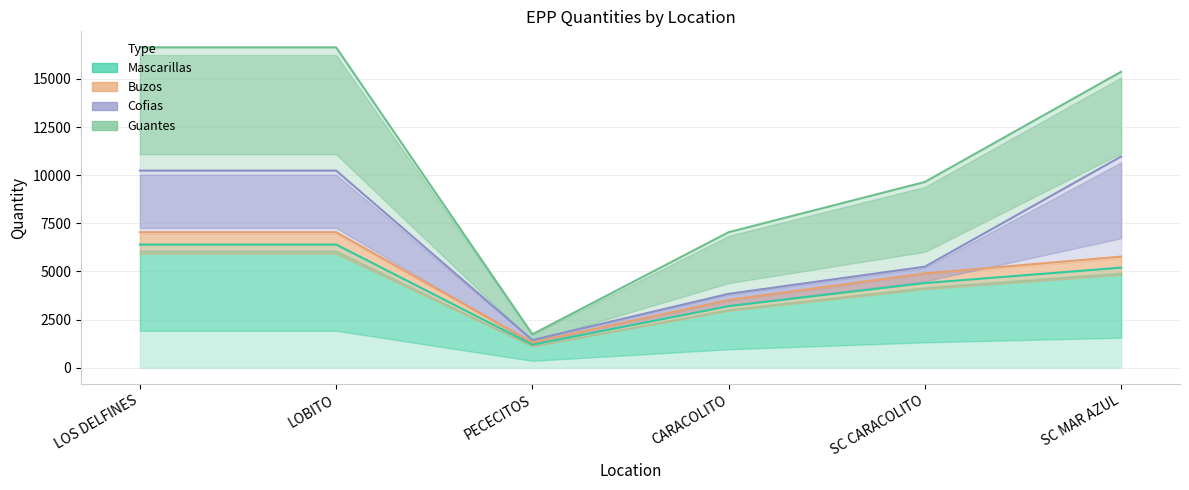

What is the total value across all series at LOS DELFINES?

13440